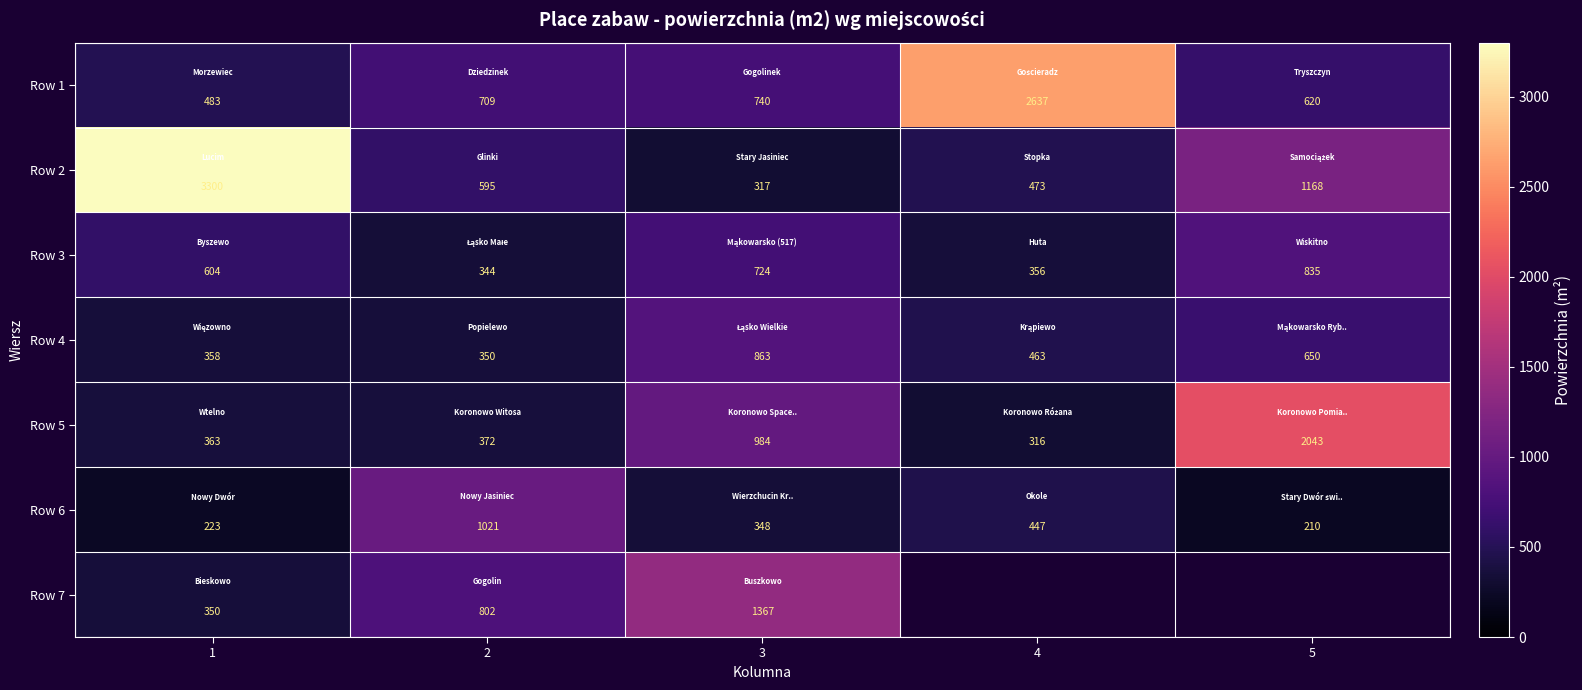

Rank the categories by Row 6 value from highest to lowest.

2, 4, 3, 1, 5